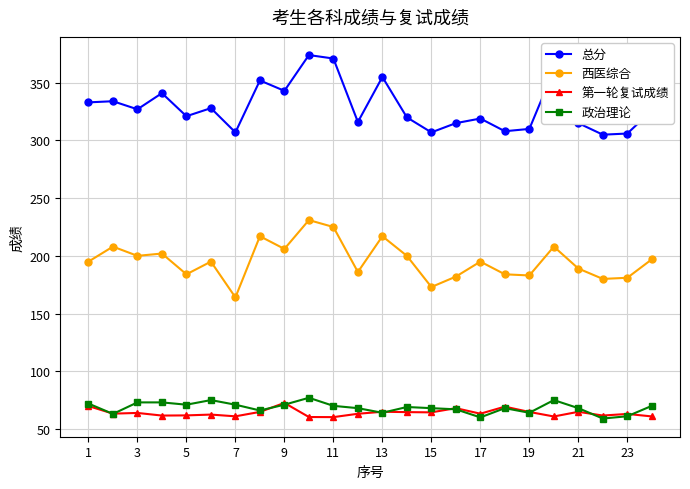

Which series has the widest spread of values?

总分